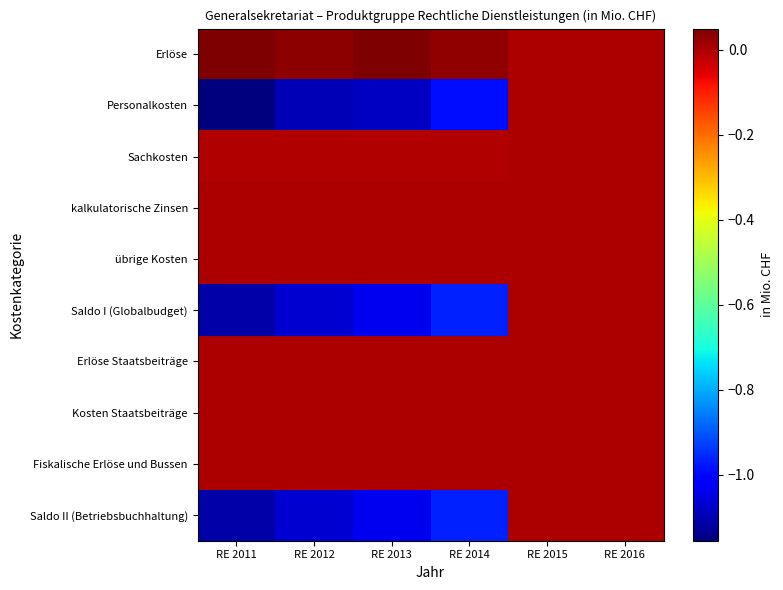

Reading left to right, list all the values displayed in this chart.

Erlöse: RE 2011=0.0	RE 2012=0.0	RE 2013=0.1	RE 2014=0.0	RE 2015=0.0	RE 2016=0.0
Personalkosten: RE 2011=-1.2	RE 2012=-1.1	RE 2013=-1.1	RE 2014=-1.0	RE 2015=0.0	RE 2016=0.0
Sachkosten: RE 2011=-0.0	RE 2012=-0.0	RE 2013=-0.0	RE 2014=-0.0	RE 2015=0.0	RE 2016=0.0
kalkulatorische Zinsen: RE 2011=0.0	RE 2012=0.0	RE 2013=0.0	RE 2014=0.0	RE 2015=0.0	RE 2016=0.0
übrige Kosten: RE 2011=0.0	RE 2012=0.0	RE 2013=0.0	RE 2014=0.0	RE 2015=0.0	RE 2016=0.0
Saldo I (Globalbudget): RE 2011=-1.1	RE 2012=-1.1	RE 2013=-1.0	RE 2014=-1.0	RE 2015=0.0	RE 2016=0.0
Erlöse Staatsbeiträge: RE 2011=0.0	RE 2012=0.0	RE 2013=0.0	RE 2014=0.0	RE 2015=0.0	RE 2016=0.0
Kosten Staatsbeiträge: RE 2011=0.0	RE 2012=0.0	RE 2013=0.0	RE 2014=0.0	RE 2015=0.0	RE 2016=0.0
Fiskalische Erlöse und Bussen: RE 2011=0.0	RE 2012=0.0	RE 2013=0.0	RE 2014=0.0	RE 2015=0.0	RE 2016=0.0
Saldo II (Betriebsbuchhaltung): RE 2011=-1.1	RE 2012=-1.1	RE 2013=-1.0	RE 2014=-1.0	RE 2015=0.0	RE 2016=0.0